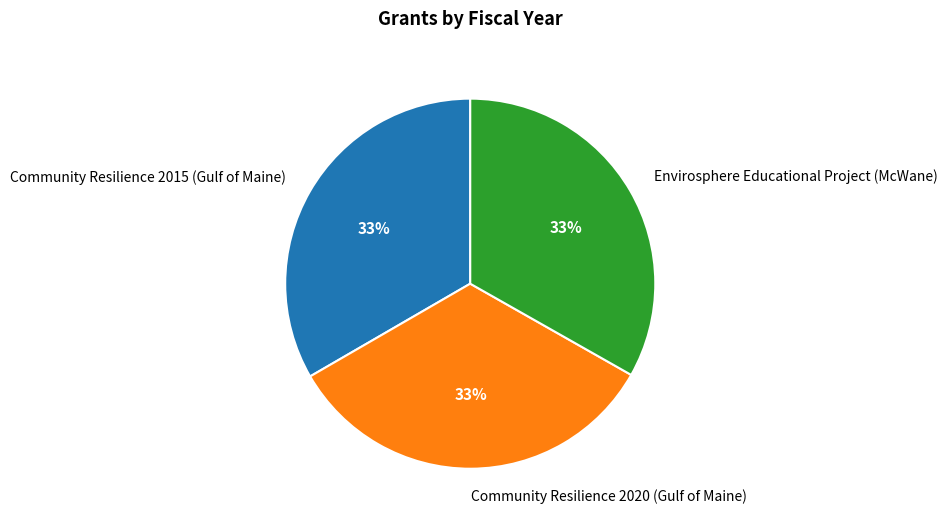

Do Community Resilience 2015 (Gulf of Maine) and Envirosphere Educational Project (McWane) together represent more than half of the pie?

Yes